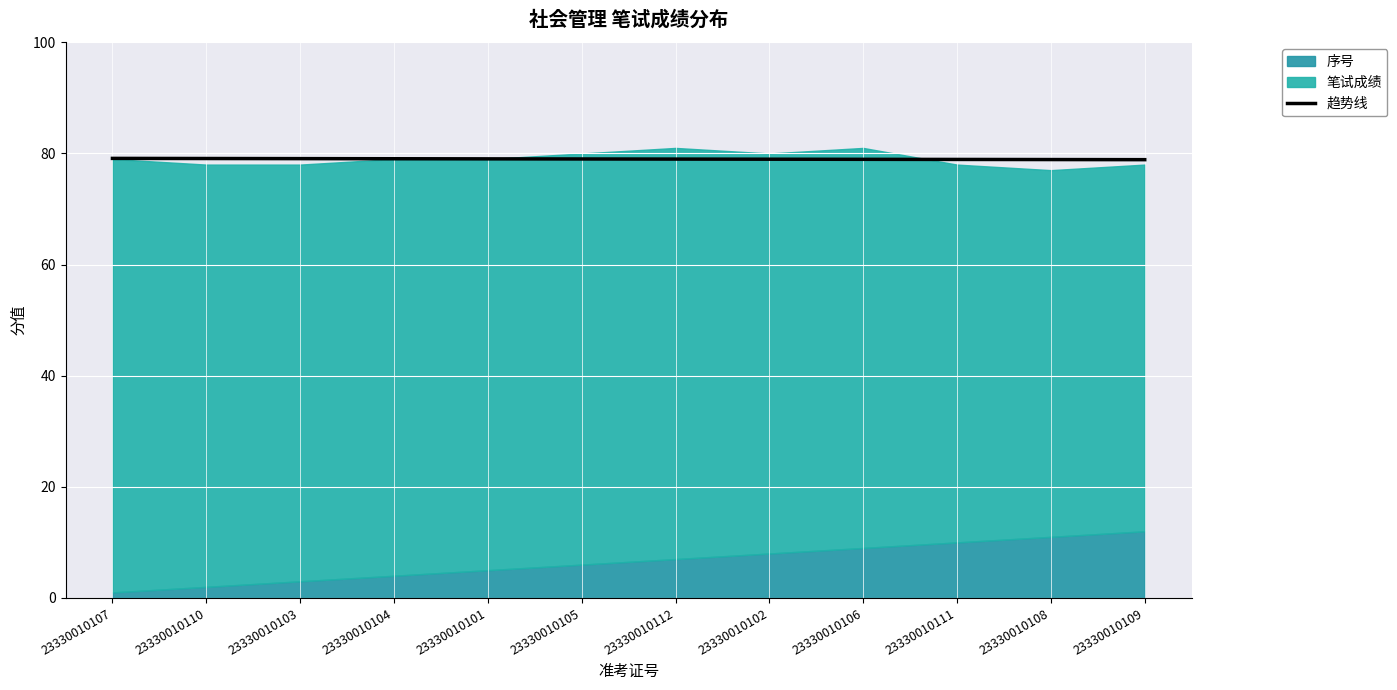

True or false: there are more than 1 points higher than both neighbors.

False